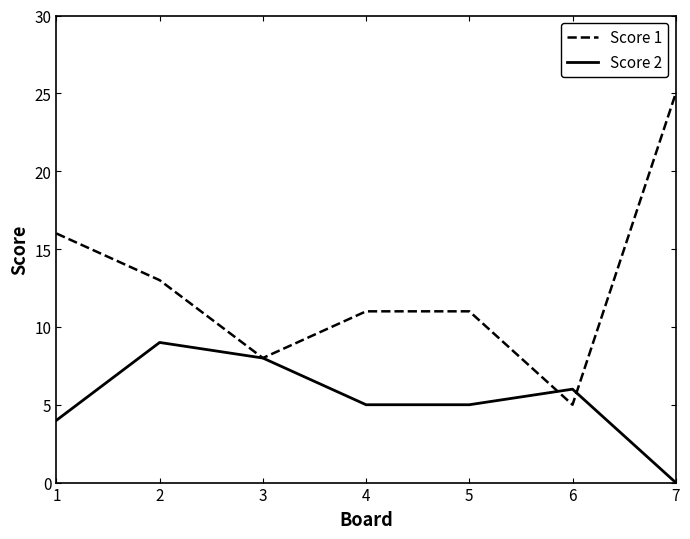

List the series in order of their peak value, lowest first.

Score 2, Score 1